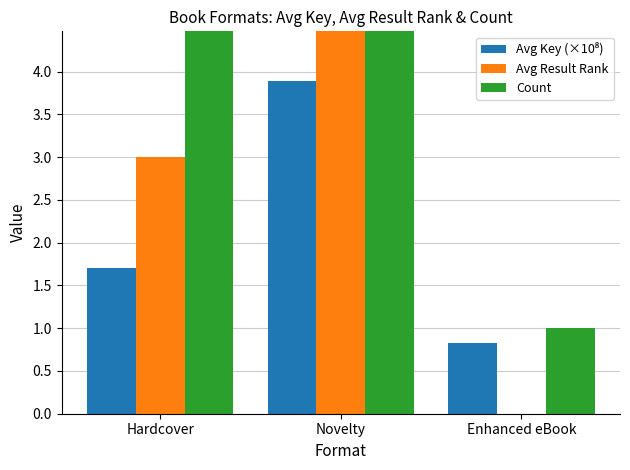

What is the total value across all series at Enhanced eBook?

1.8